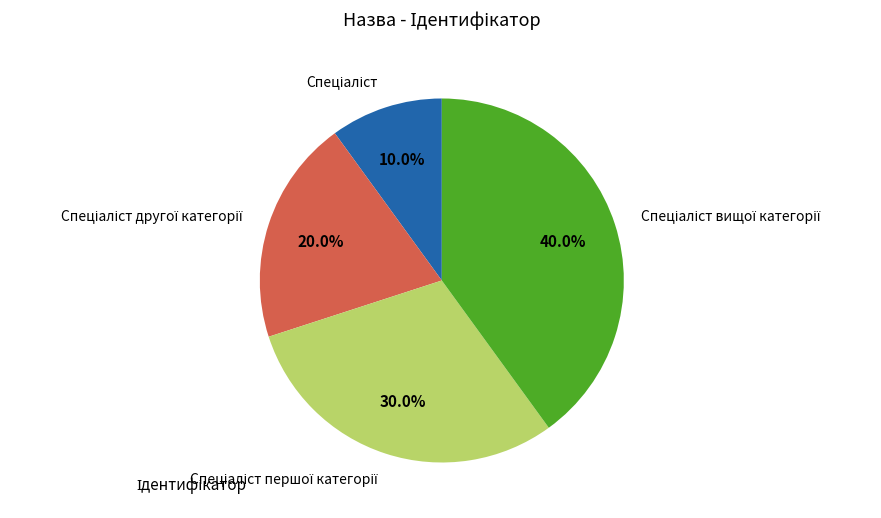

Does any single category account for the majority?

No